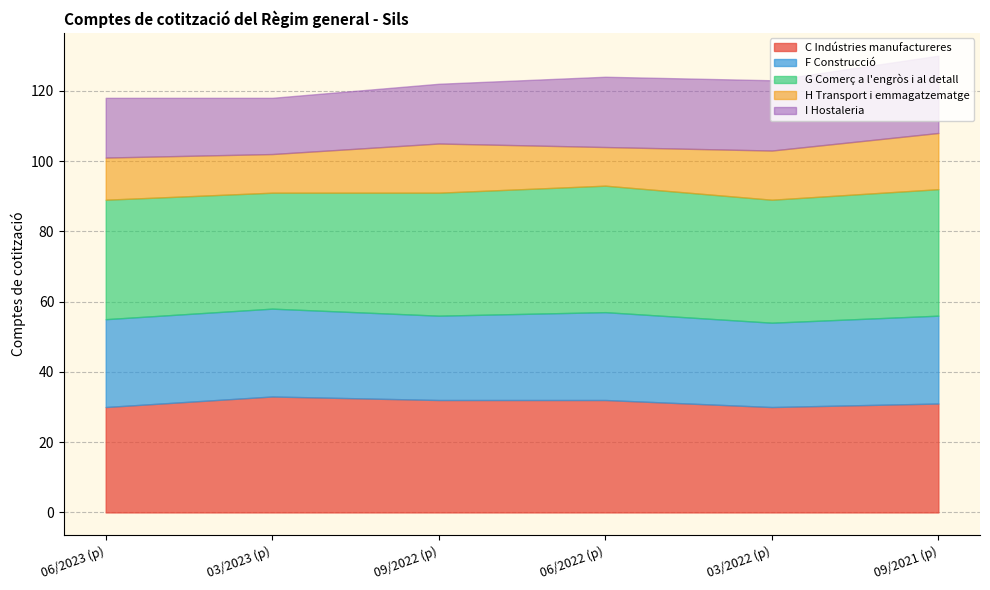

True or false: I Hostaleria and H Transport i emmagatzematge intersect in this chart.

False